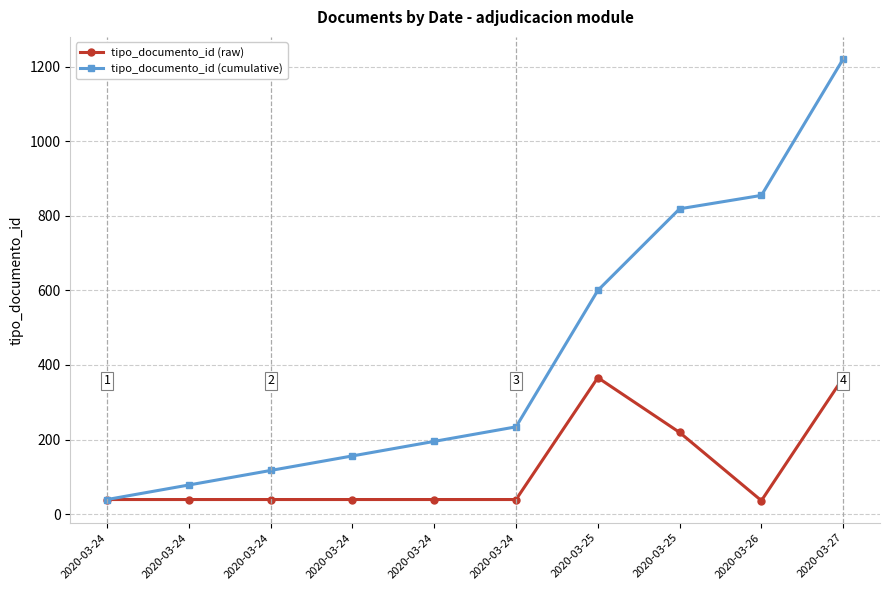

What are all the series names shown in the legend?

tipo_documento_id (raw), tipo_documento_id (cumulative)